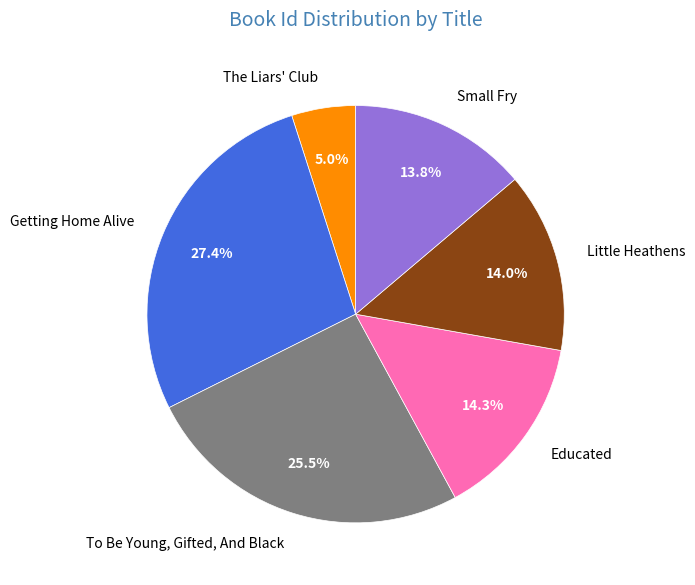

Count the number of slices in the pie.

6